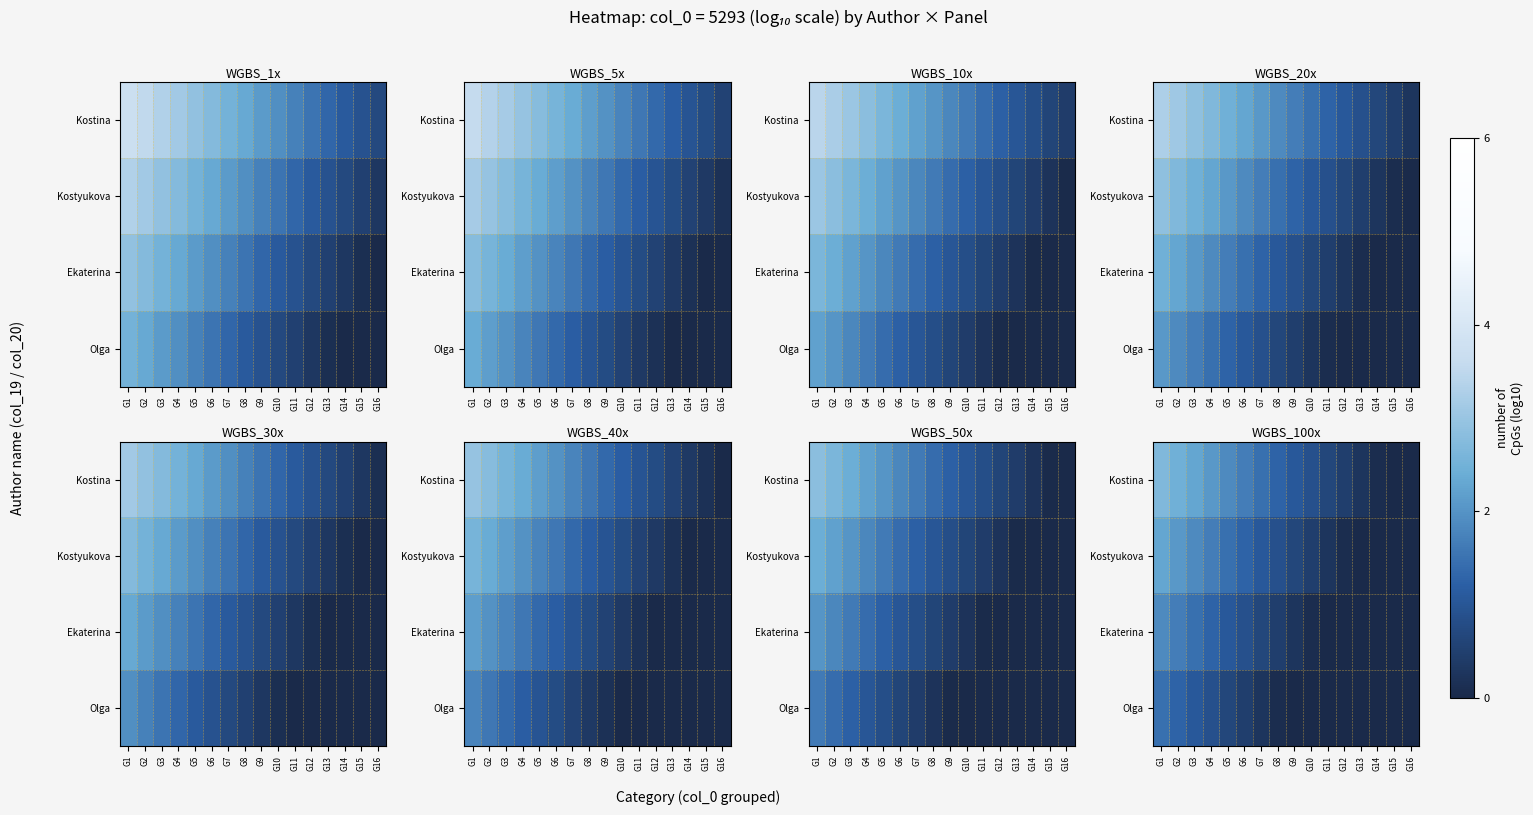

Is the value of Olga at G1 greater than the value of Ekaterina at G15?

Yes